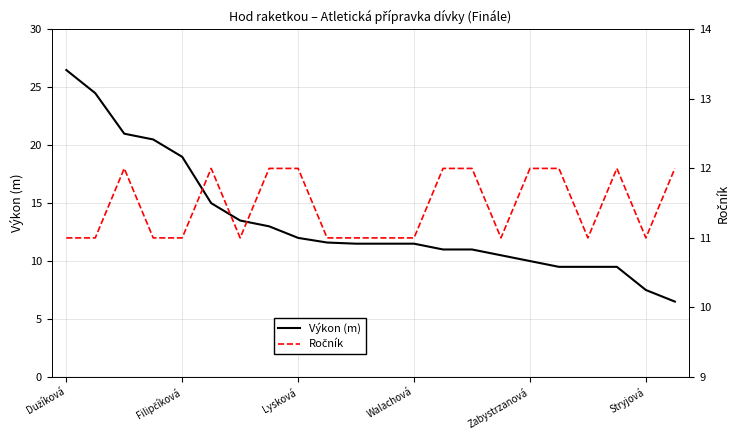

The value of Výkon (m) at 15 is 10.5. True or false?

True